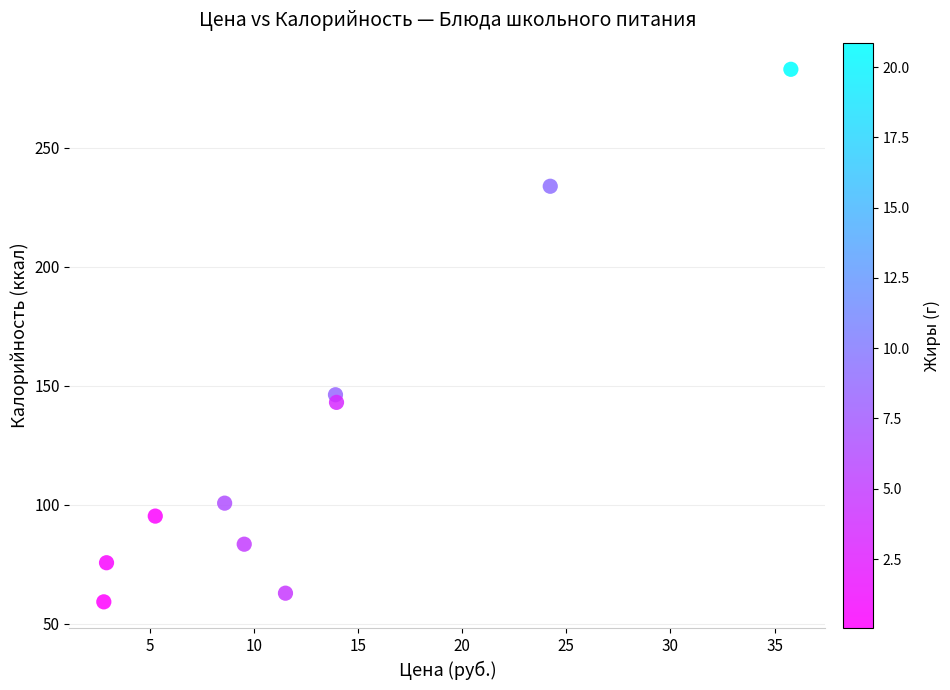

What Y value in the scatter plot is closest to 171?

146.2